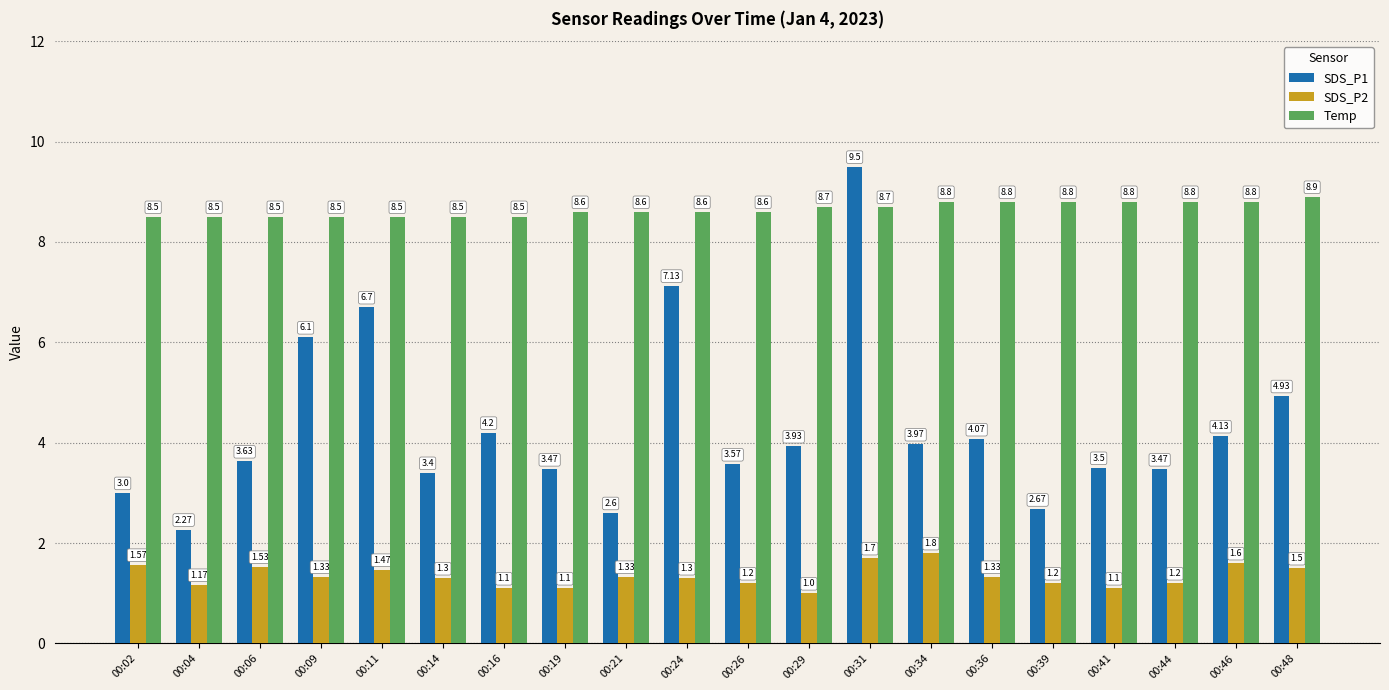

How many SDS_P2 values are between 1 and 2?

20